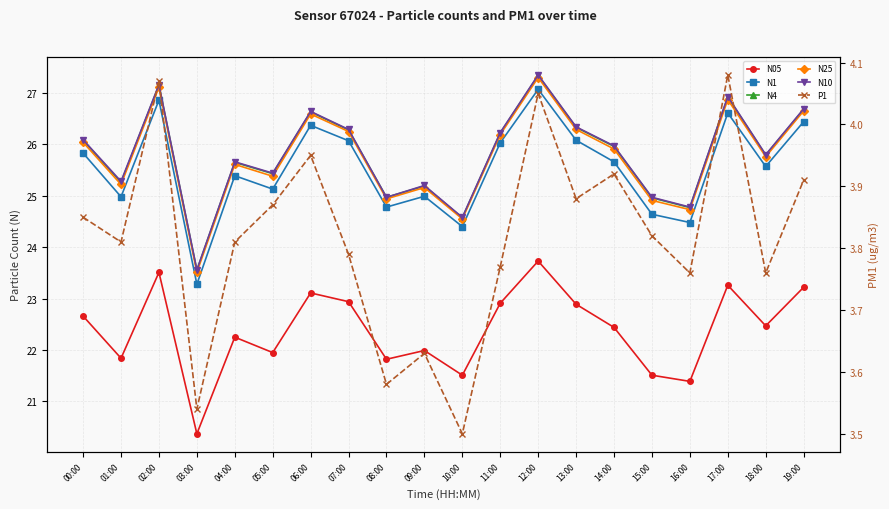

At how many categories does at least one series exceed 5?

20